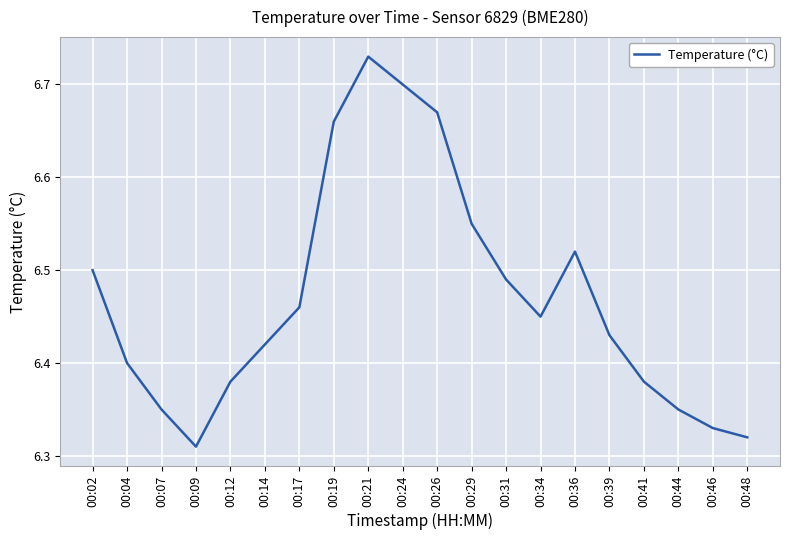

How many lines are shown in the chart?

1